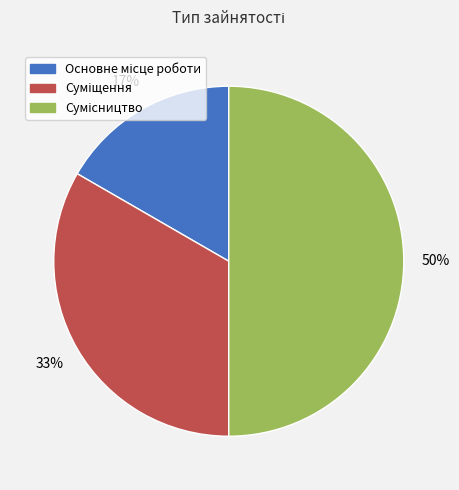

Count the number of slices in the pie.

3